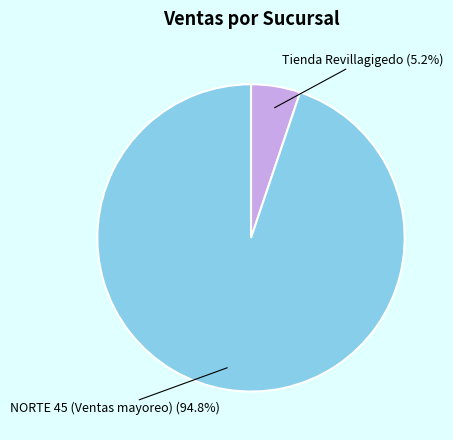

Which slice is the largest?

NORTE 45 (Ventas mayoreo)